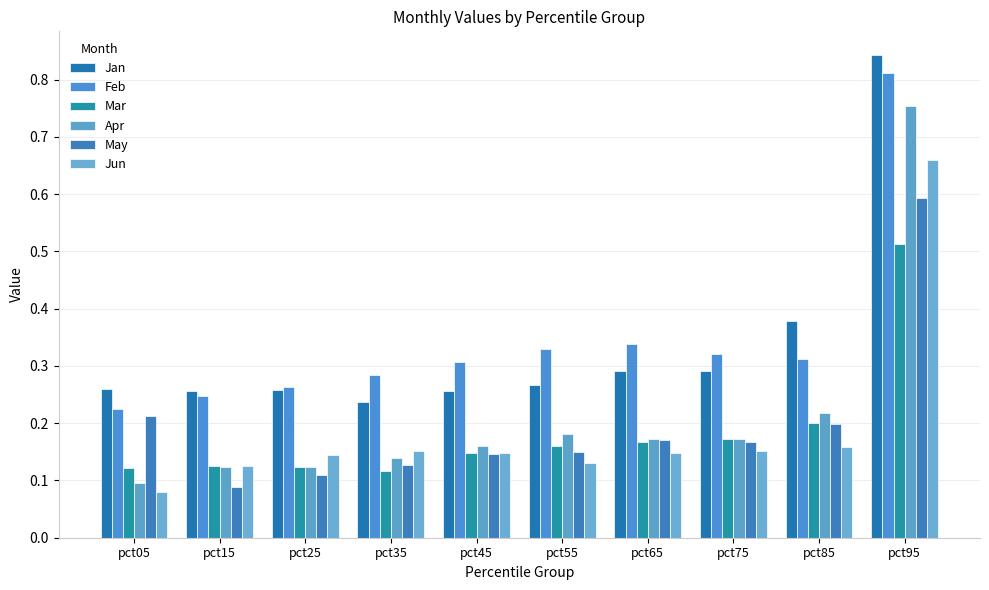

What is the lowest value of the Jun series?

0.1